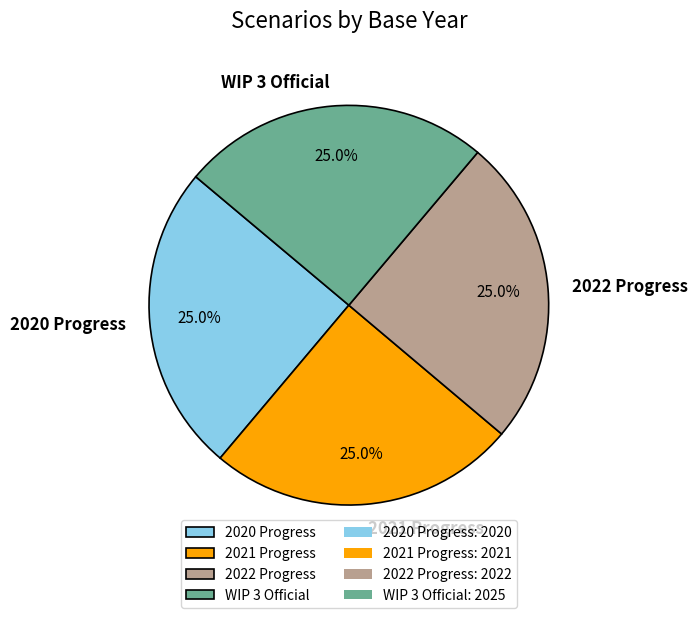

Approximately how many times larger is the value at 2021 Progress compared to WIP 3 Official?

1.0